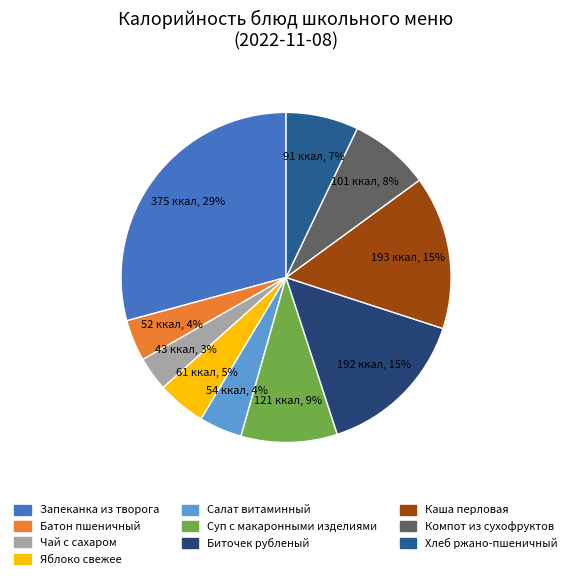

How many segments does this pie chart have?

10